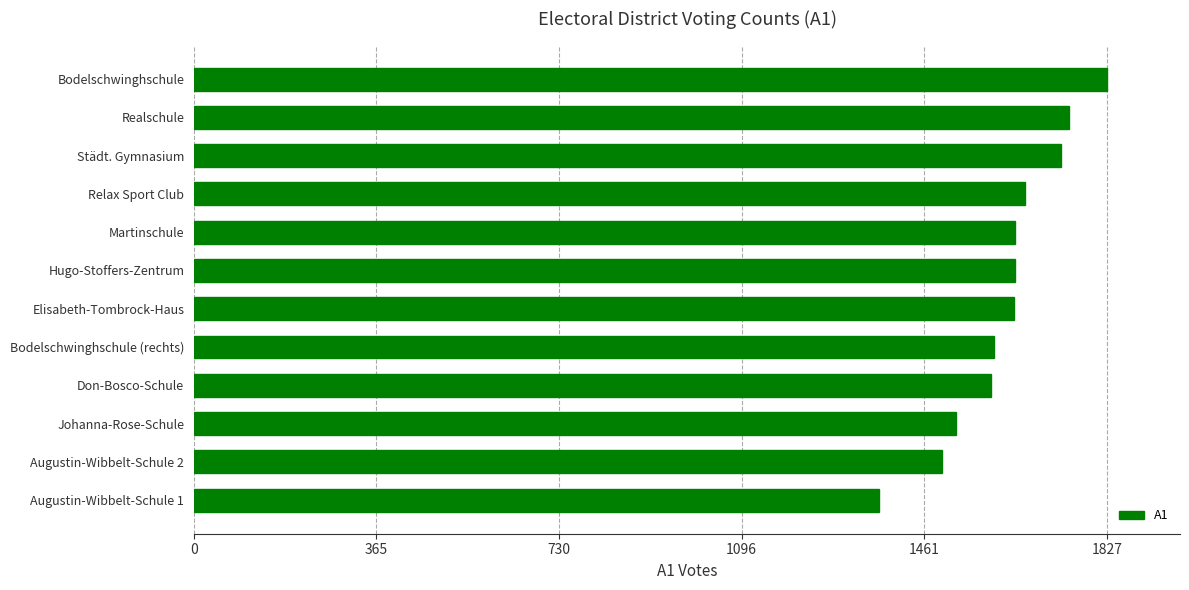

What is the average value?

1624